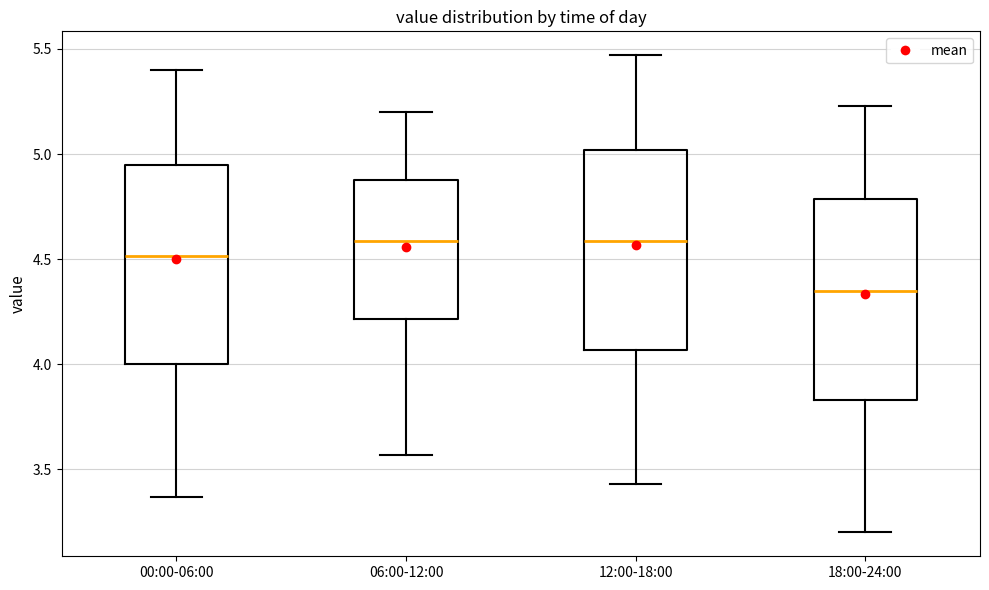

Reading left to right, transcribe this box plot: for each box, give where its median line is, the range the box spans, and where its two whiskers end, as read against the y-axis. The values are not printed on the chart, so give them approximately, as read against the axis.

00:00-06:00: median 4.50, box 4.00 to 4.95, whiskers 3.35 to 5.40
06:00-12:00: median 4.60, box 4.20 to 4.90, whiskers 3.55 to 5.20
12:00-18:00: median 4.60, box 4.05 to 5.00, whiskers 3.45 to 5.45
18:00-24:00: median 4.35, box 3.85 to 4.80, whiskers 3.20 to 5.25